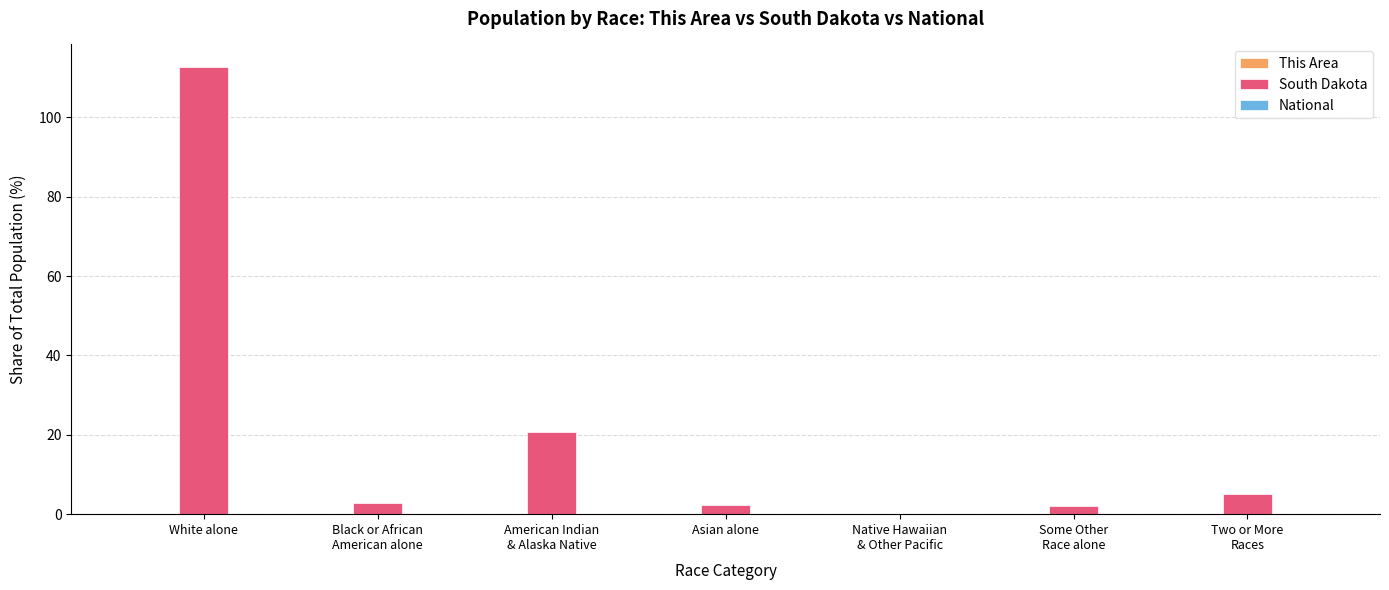

What is the spread (max minus min) of values at American Indian
& Alaska Native?

20.6